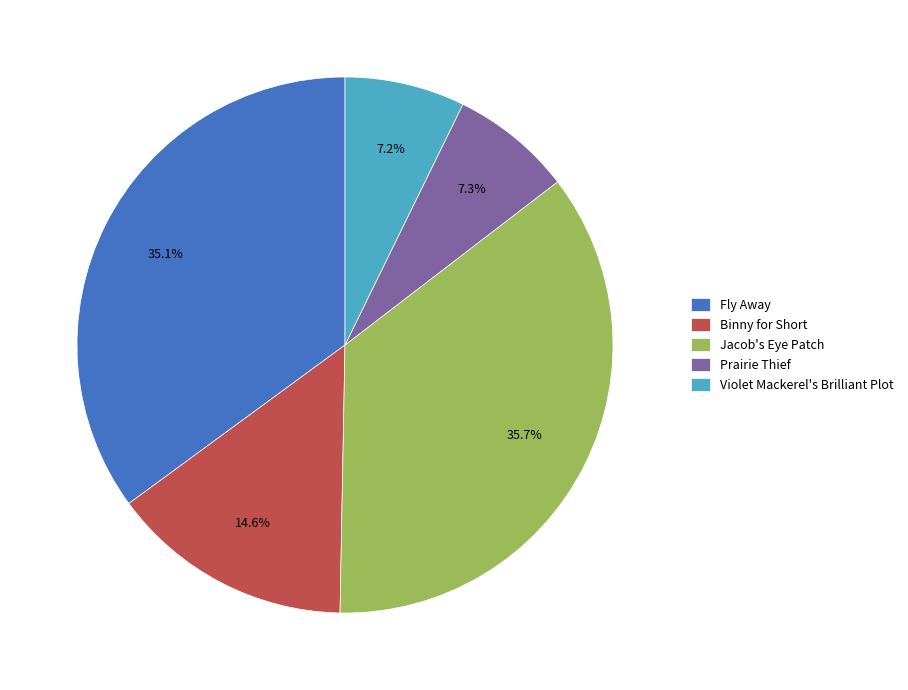

True or false: Prairie Thief accounts for 20% of the total.

False